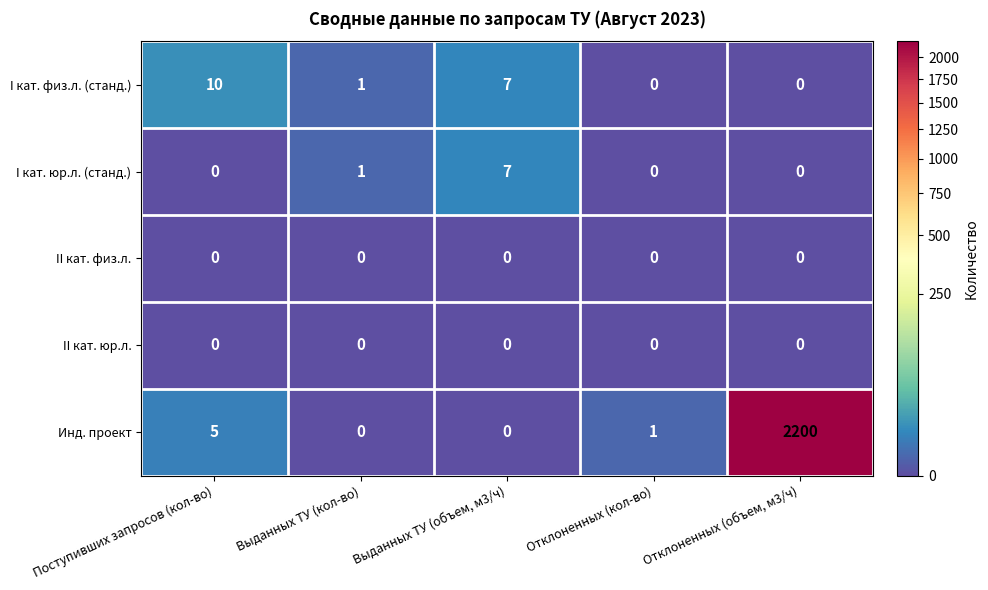

At which category is the sum across all series the highest?

Отклоненных (объем, м3/ч)